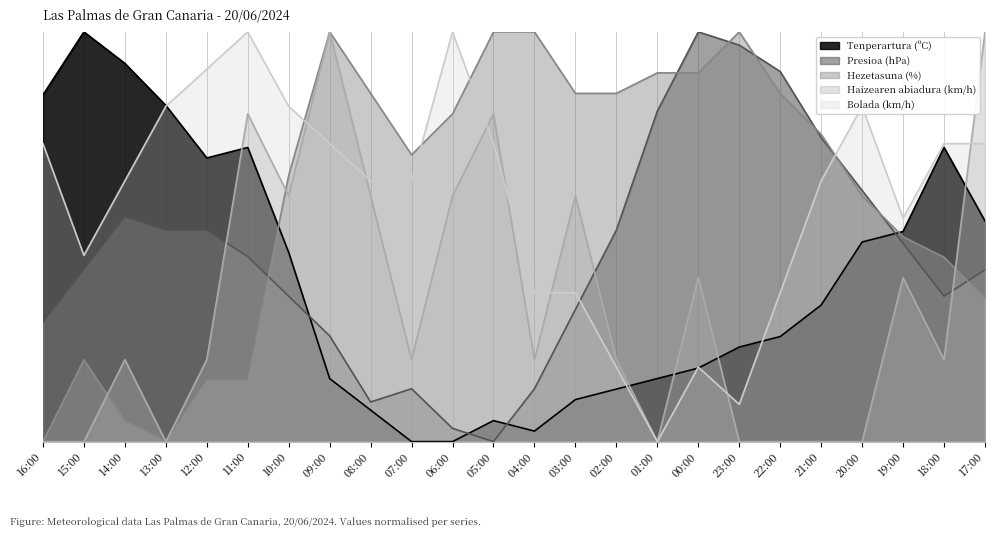

How many Haizearen abiadura (km/h) values are between 0 and 1?

24